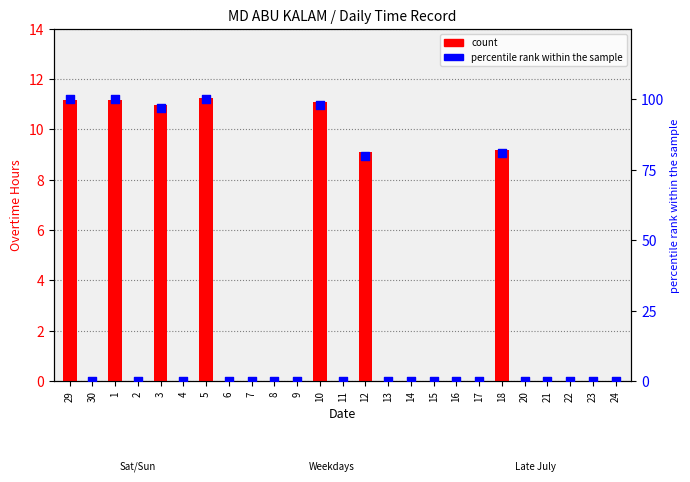

Is the value of count at 10 greater than the value of percentile rank within the sample at 6?

Yes